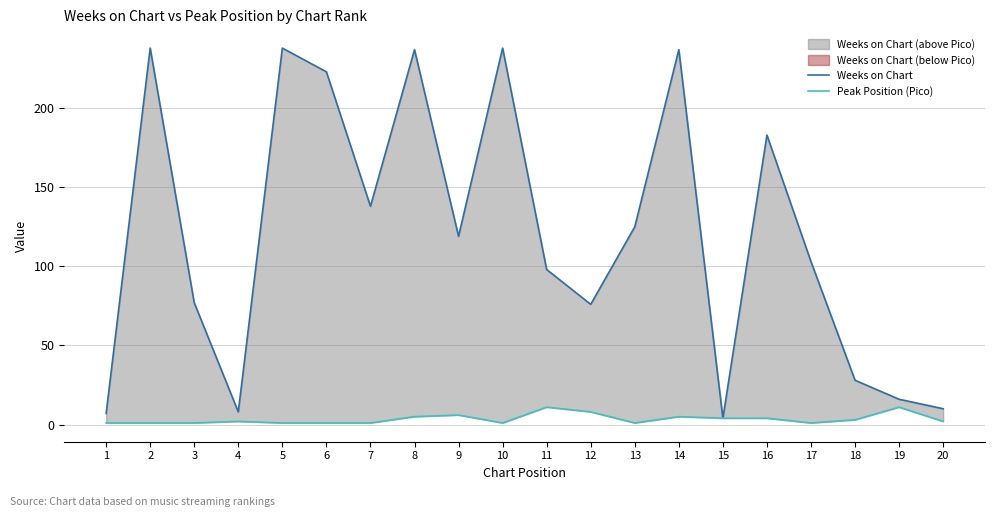

Reading left to right, transcribe all the data shown in this chart.

Weeks on Chart: 1=7	2=238	3=77	4=8	5=238	6=223	7=138	8=237	9=119	10=238	11=98	12=76	13=125	14=237	15=4	16=183	17=103	18=28	19=16	20=10
Peak Position (Pico): 1=1	2=1	3=1	4=2	5=1	6=1	7=1	8=5	9=6	10=1	11=11	12=8	13=1	14=5	15=4	16=4	17=1	18=3	19=11	20=2